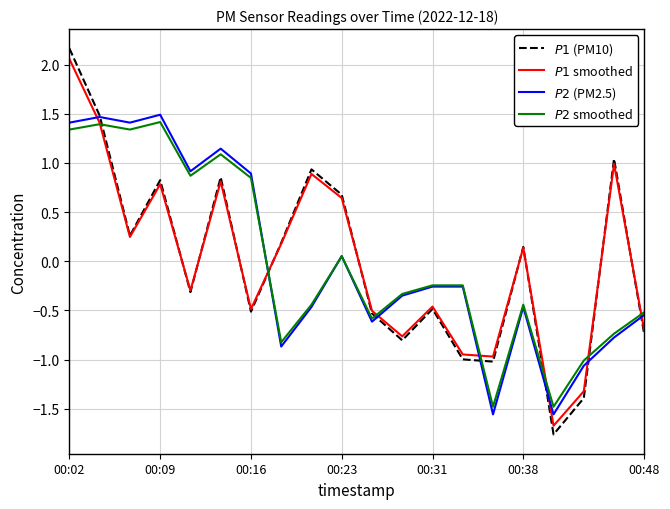

What is the minimum value shown in the chart?

-1.8